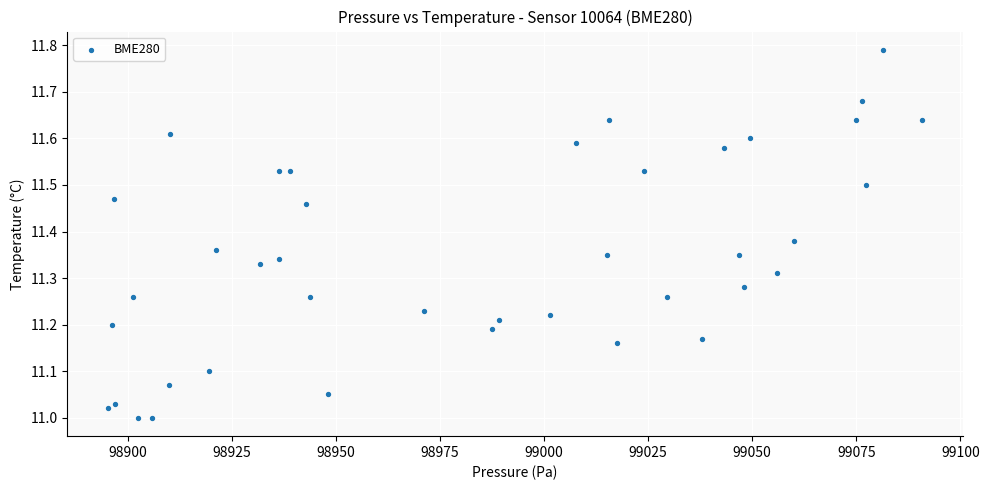

What is the range of X values (max minus min)?

195.6